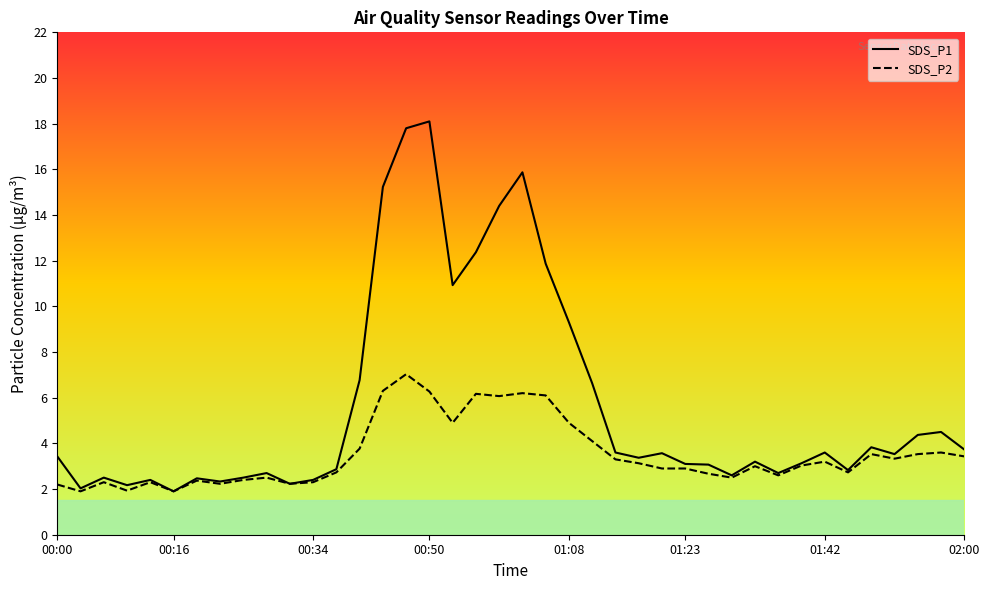

Is it true that SDS_P1 equals 29.3 at 00:50?

False